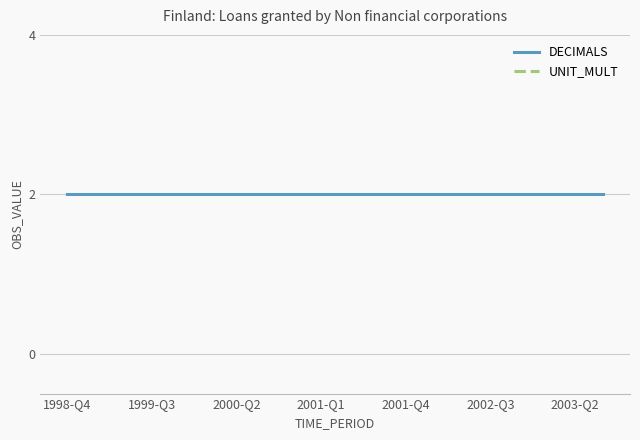

Which has a higher value, 2001-Q4 or 2003-Q2?

2001-Q4